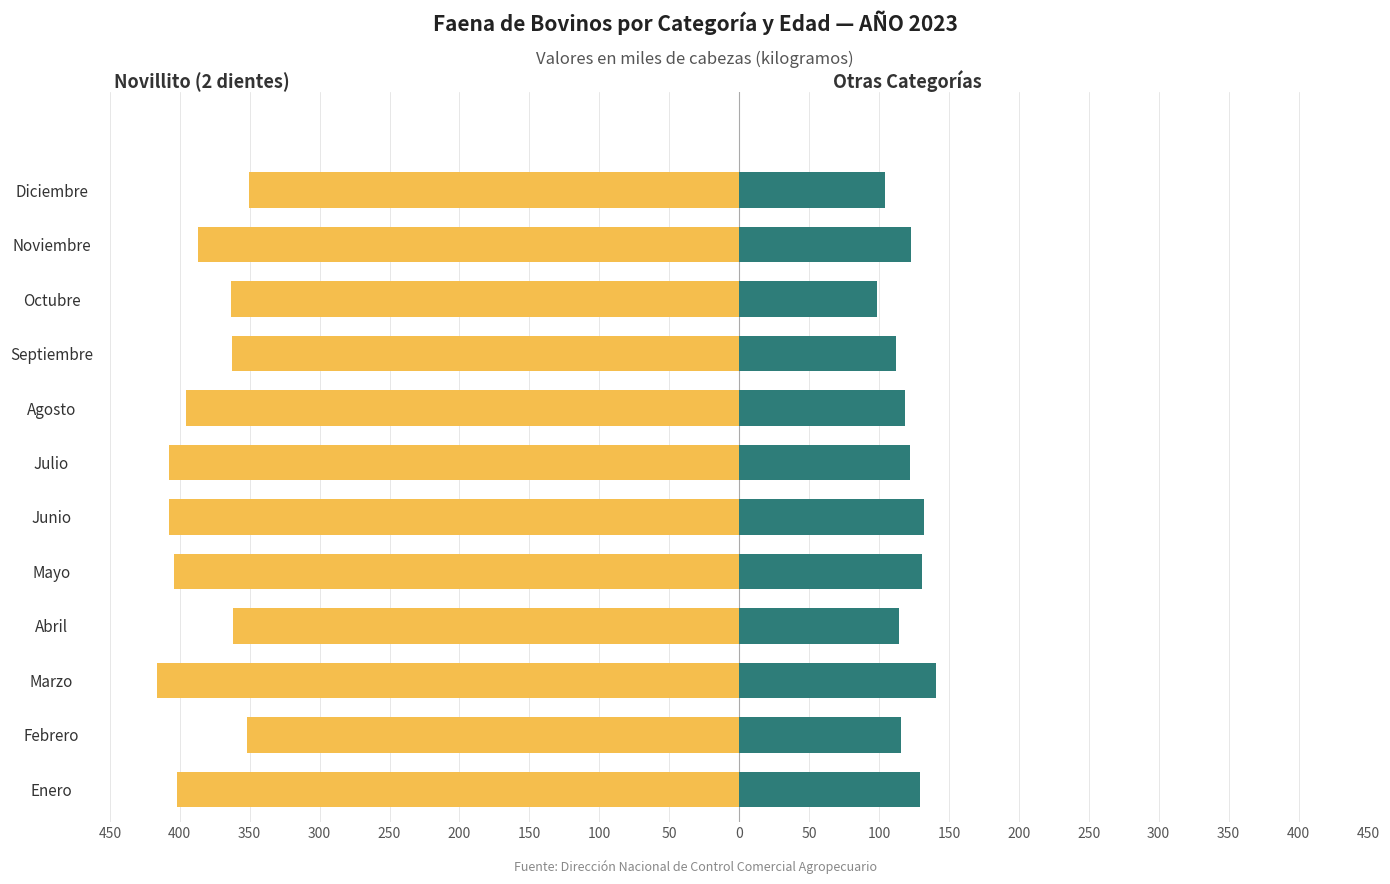

What is the minimum value for Novillito (2 dientes)?

-416.4